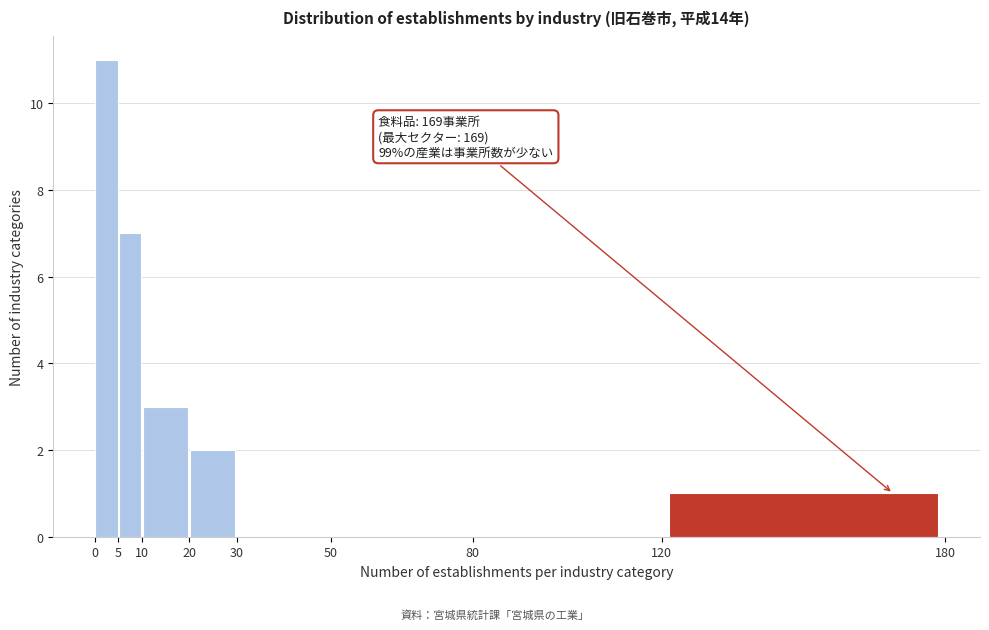

Which range on the x-axis has the tallest bar?

0 to 5